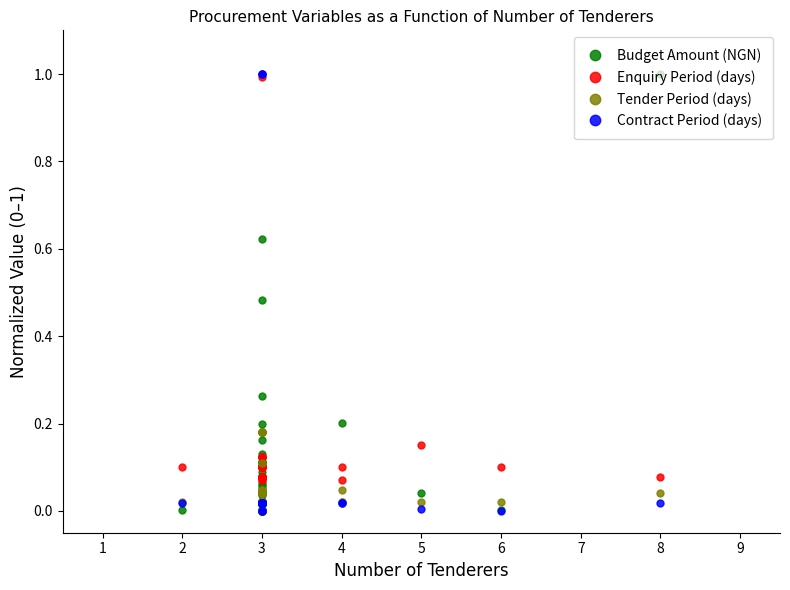

Count the number of data series in this chart.

4